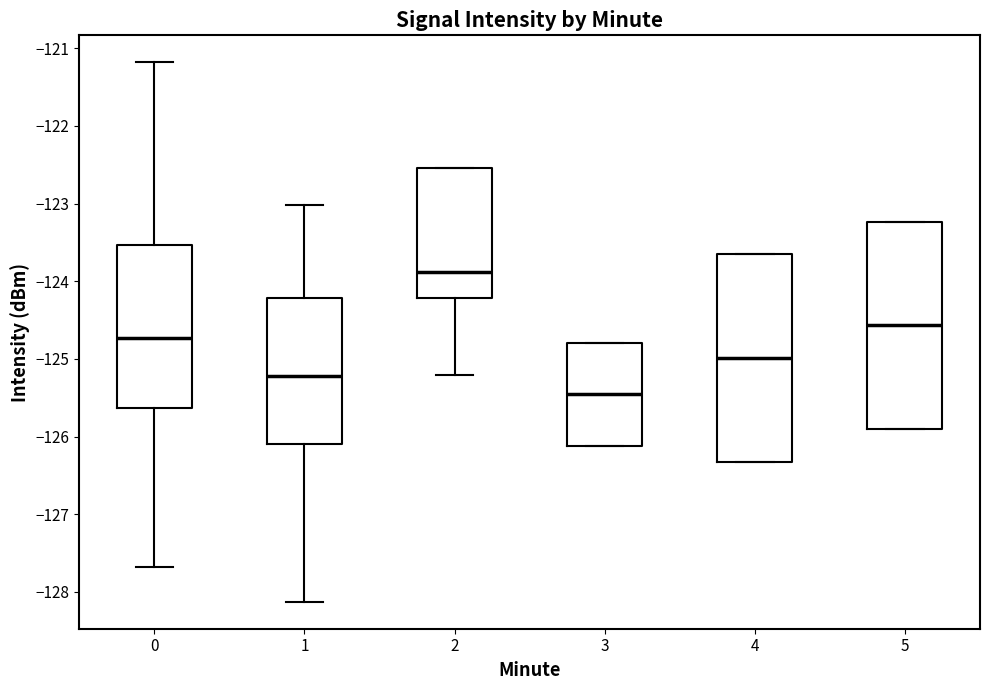

Reading left to right, read every box against the y-axis: the position of its median line, the range the box covers, and the ends of its whiskers. The values are not printed on the chart, so give them approximately, as read against the axis.

0: median -124.7, box -125.6 to -123.5, whiskers -127.7 to -121.2
1: median -125.2, box -126.1 to -124.2, whiskers -128.1 to -123.0
2: median -123.9, box -124.2 to -122.5, whiskers -125.2 to -122.5
3: median -125.5, box -126.1 to -124.8, whiskers -126.1 to -124.8
4: median -125.0, box -126.3 to -123.7, whiskers -126.3 to -123.7
5: median -124.6, box -125.9 to -123.2, whiskers -125.9 to -123.2